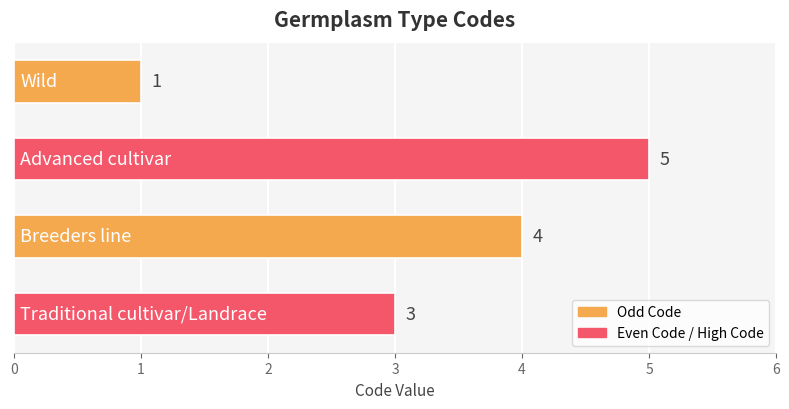

How many distinct data groups are displayed?

1